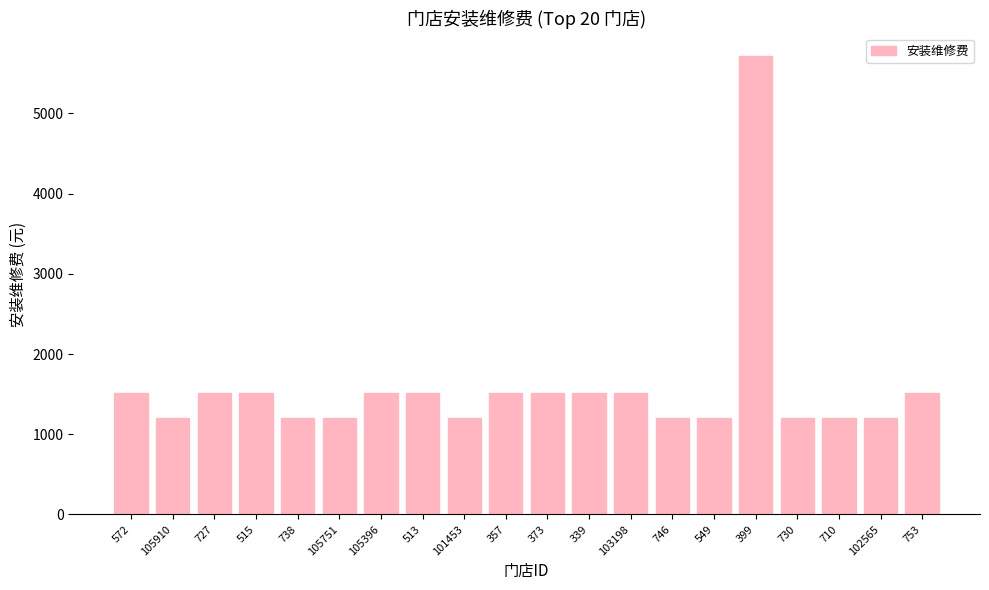

Approximately how many times larger is the value at 105751 compared to 746?

1.0